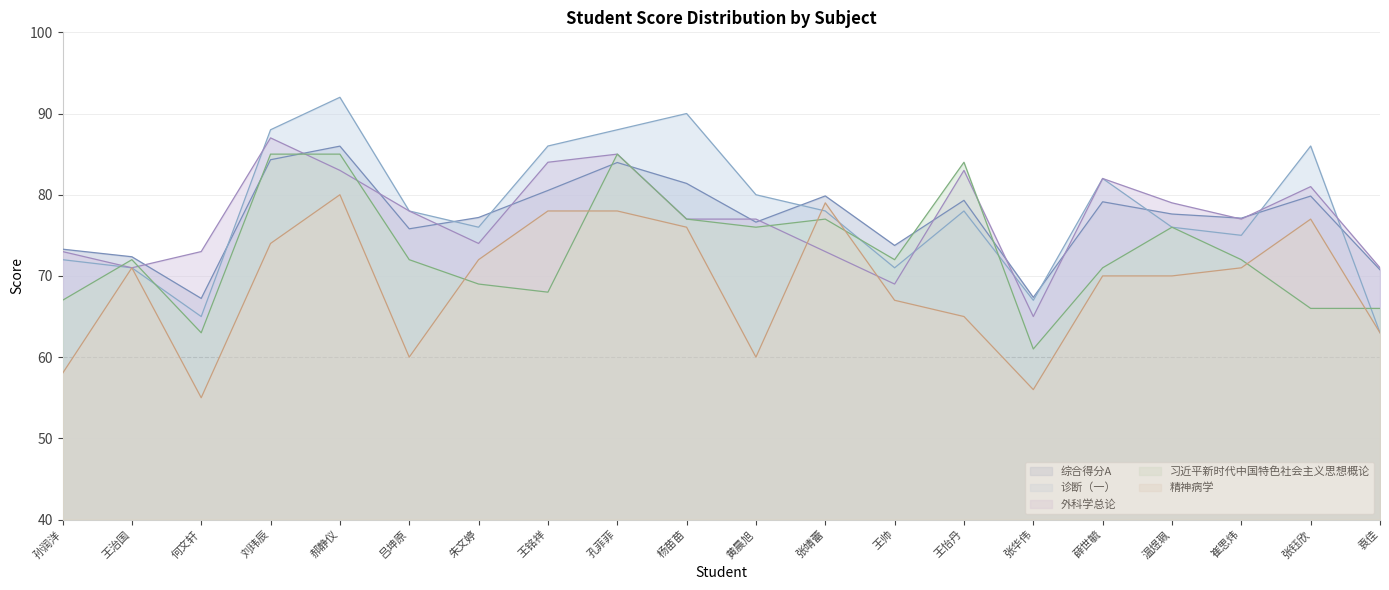

What is the minimum value for 外科学总论?

65.0